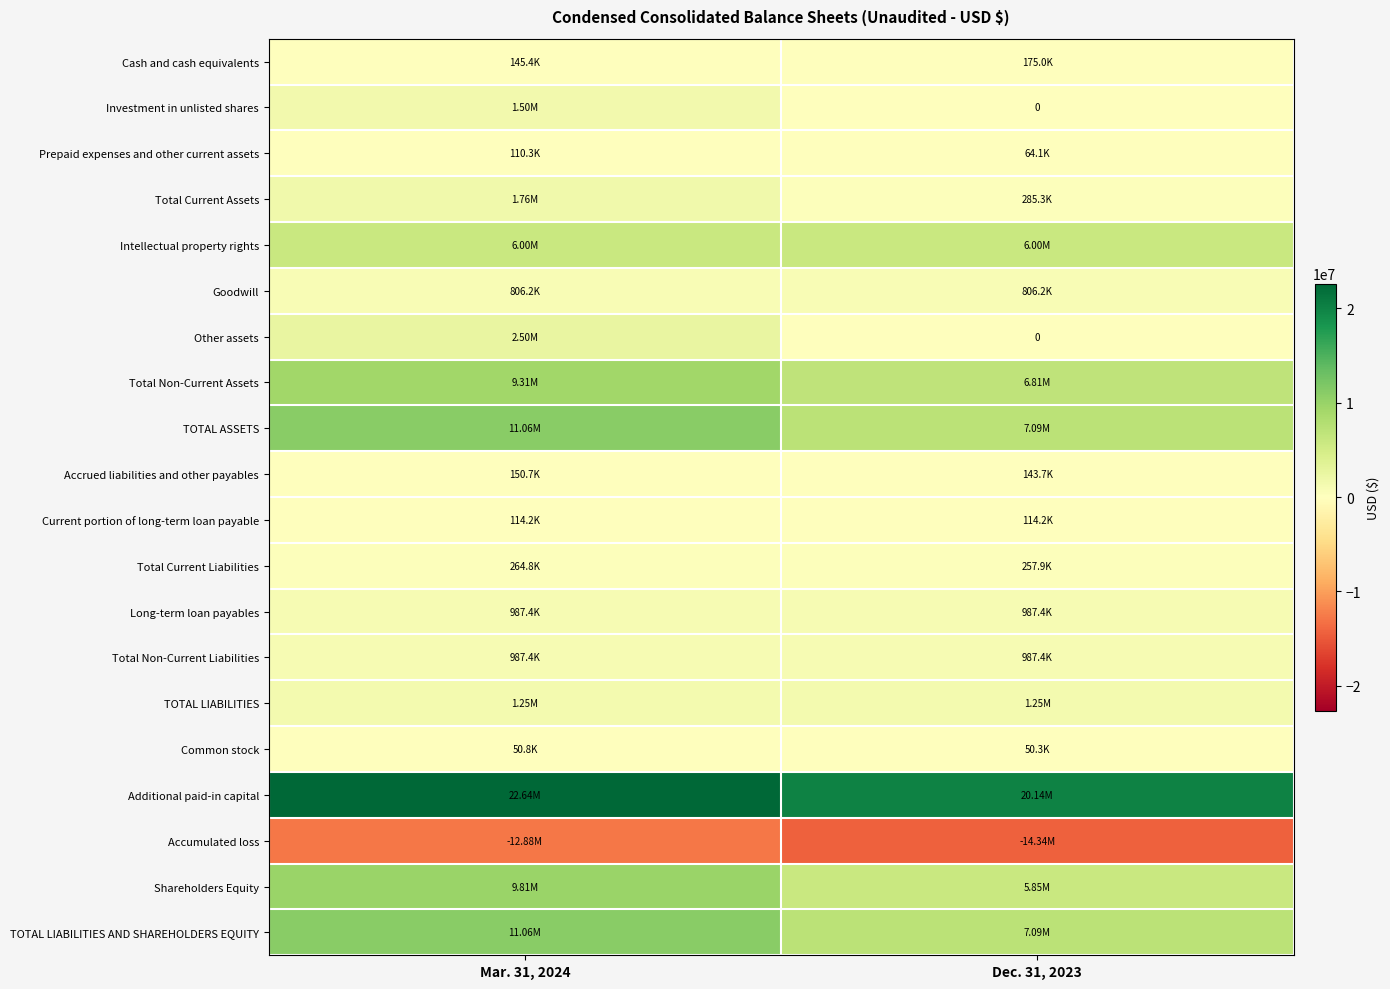

What is the difference between the maximum and minimum values in the Shareholders Equity series?

3963422